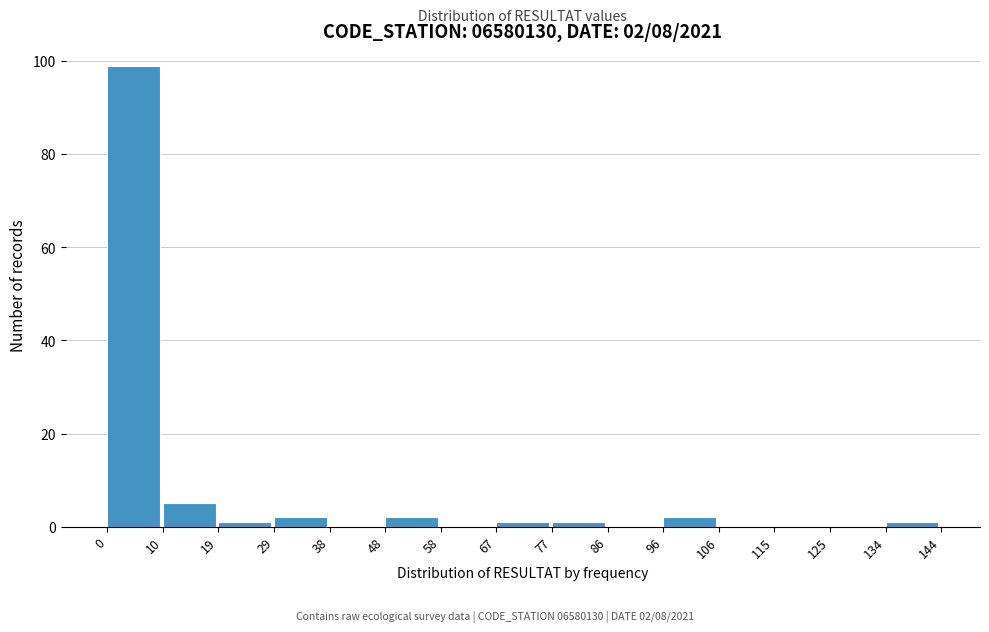

Which range on the x-axis has the tallest bar?

0 to 10